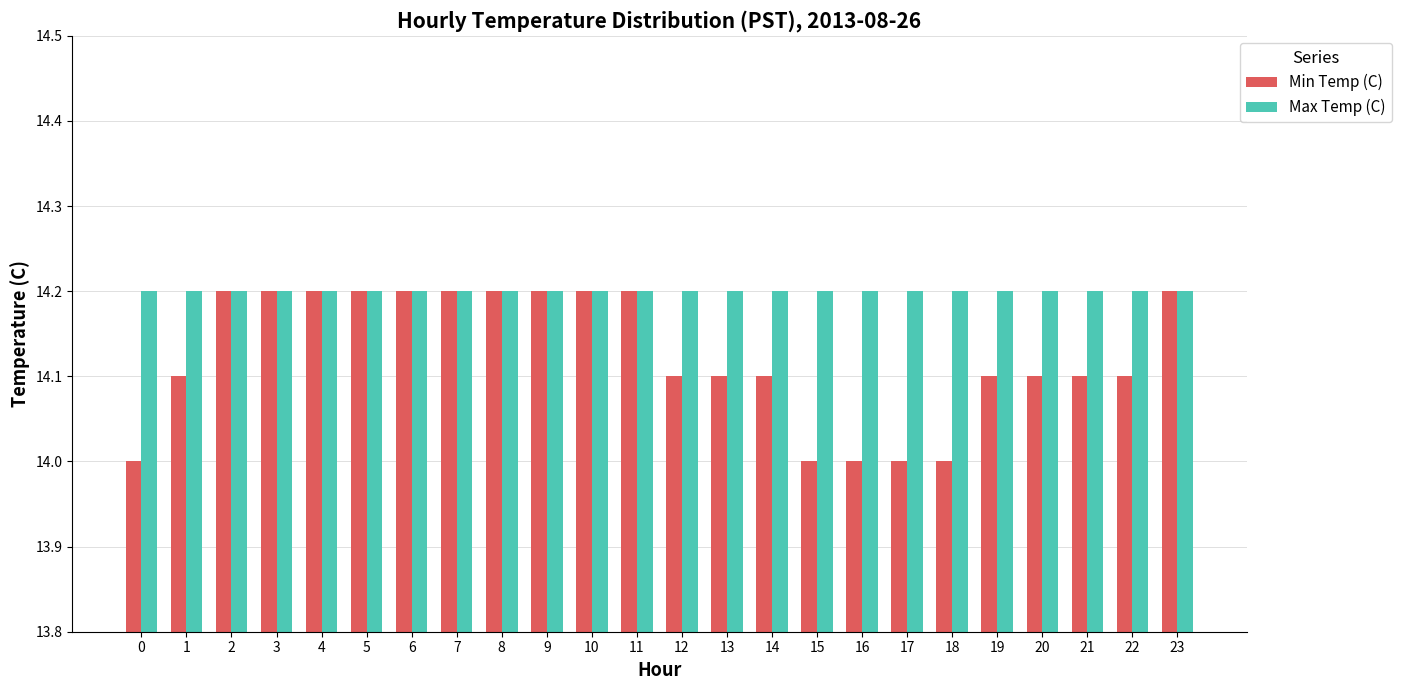

Is it true that Max Temp (C) equals 22.6 at 10?

False